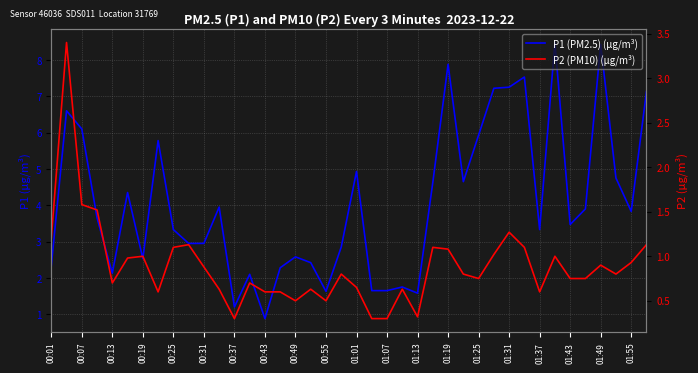

Is it true that P2 (PM10) (µg/m³) equals 0.3 at 21?

True